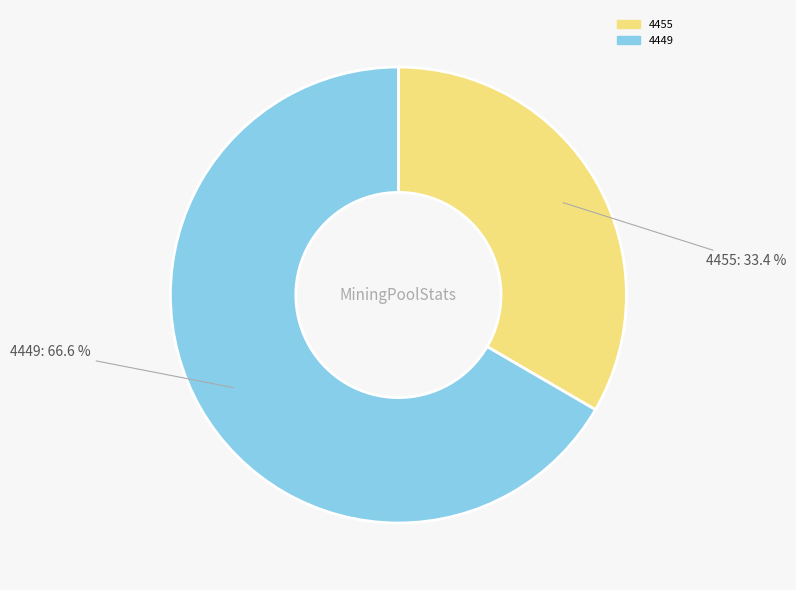

How many segments does this pie chart have?

2